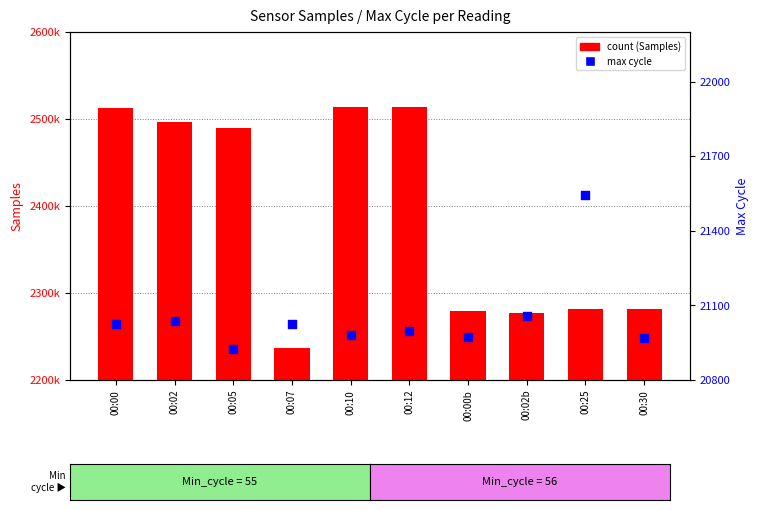

What are all the series names shown in the legend?

count, max cycle